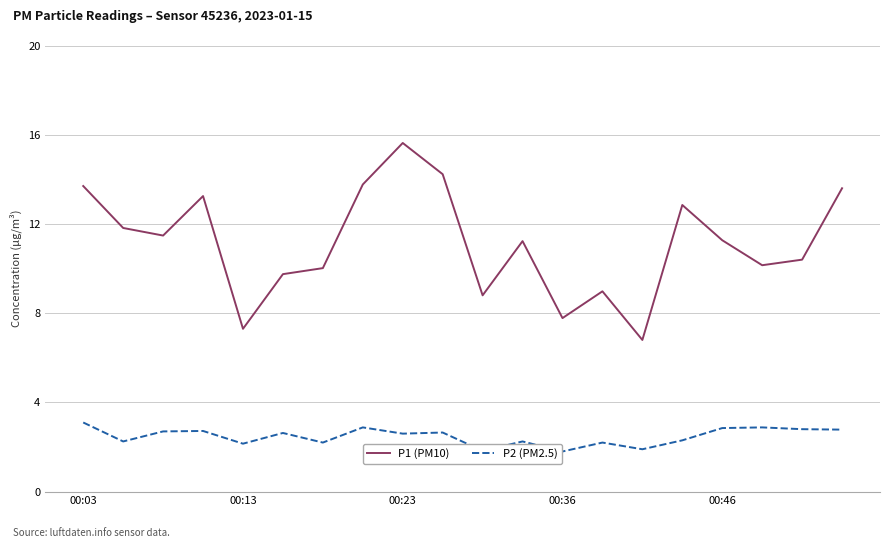

Which series has the widest spread of values?

P1 (PM10)